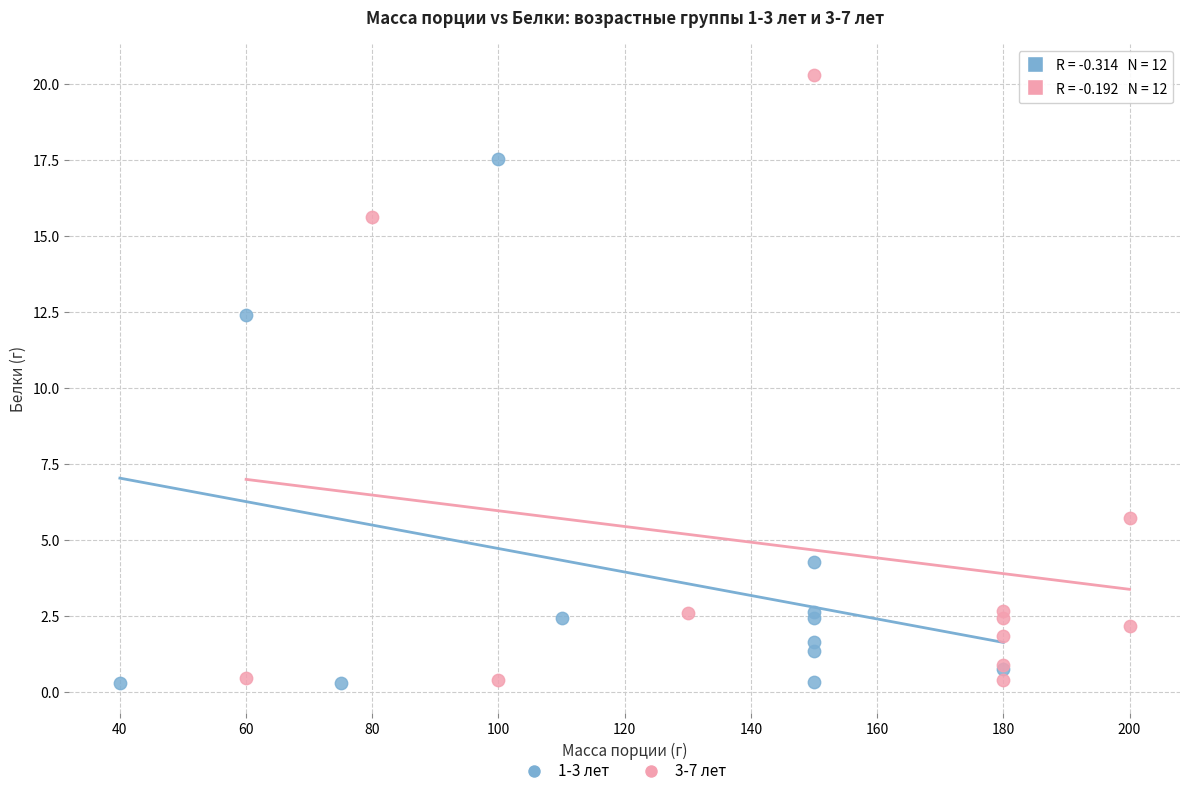

What are all the series names shown in the legend?

1-3 лет, 3-7 лет